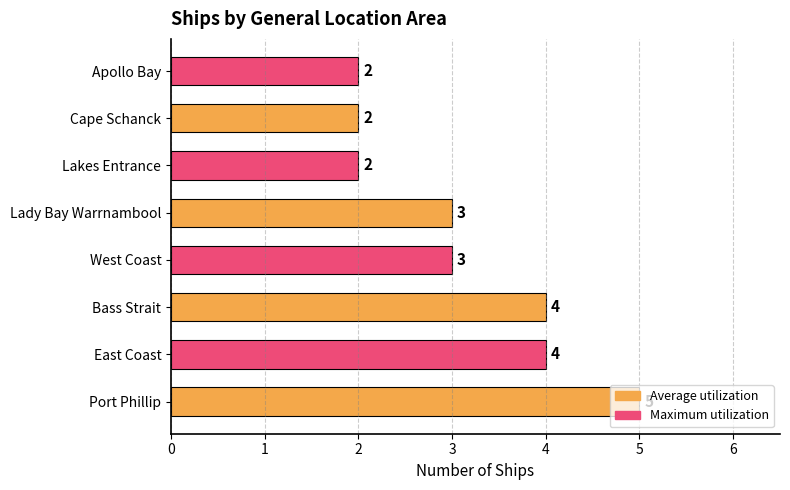

Is it true that the value at Cape Schanck is 3?

False